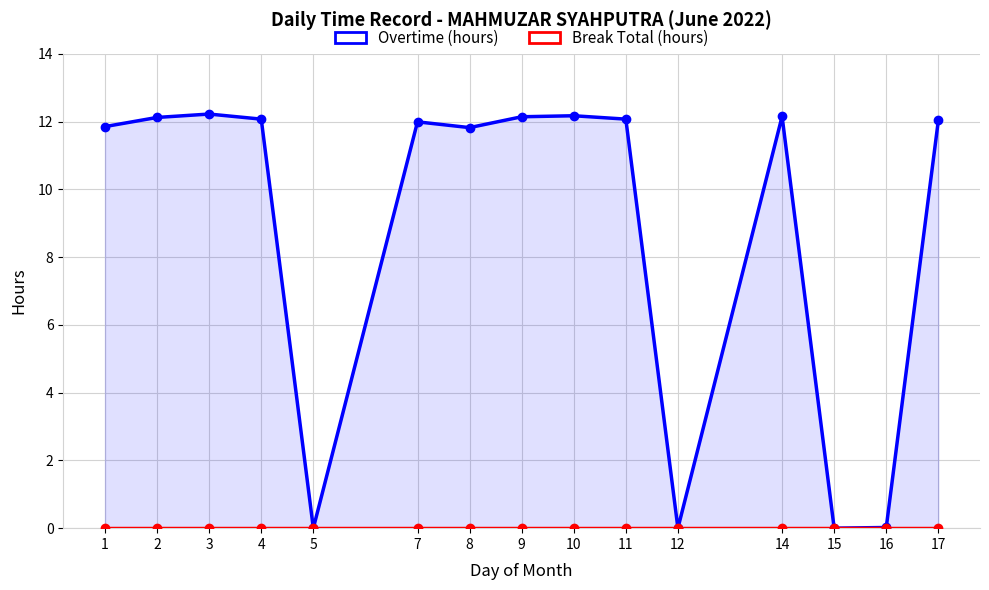

What are all the series names shown in the legend?

Overtime (hours), Break Total (hours)